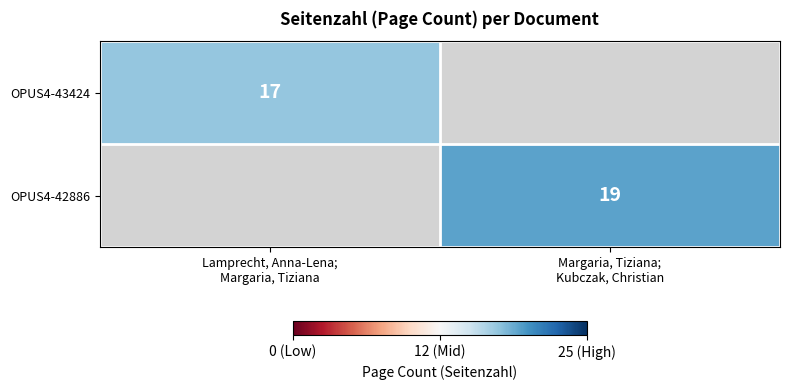

True or false: OPUS4-43424 has a value of 11.2 at Lamprecht, Anna-Lena; Margaria, Tiziana.

False